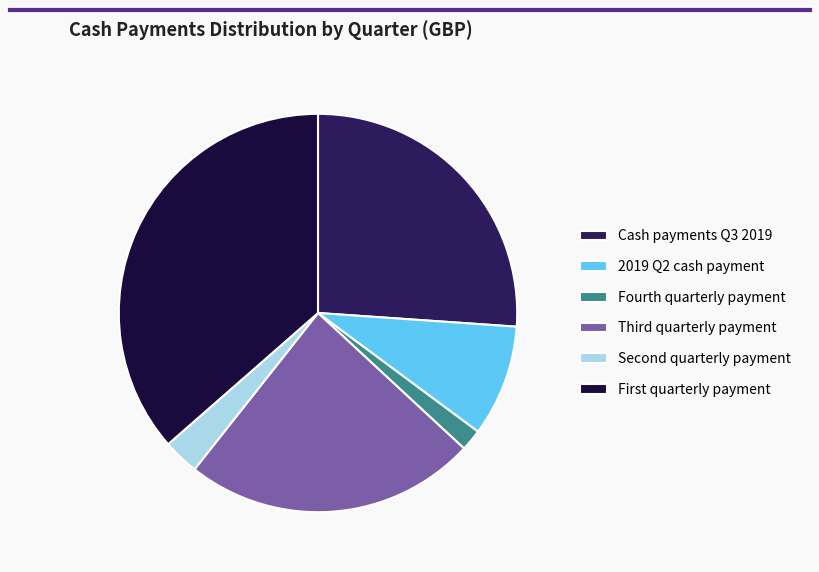

The 2019 Q2 cash payment slice represents 9% of the pie. True or false?

True